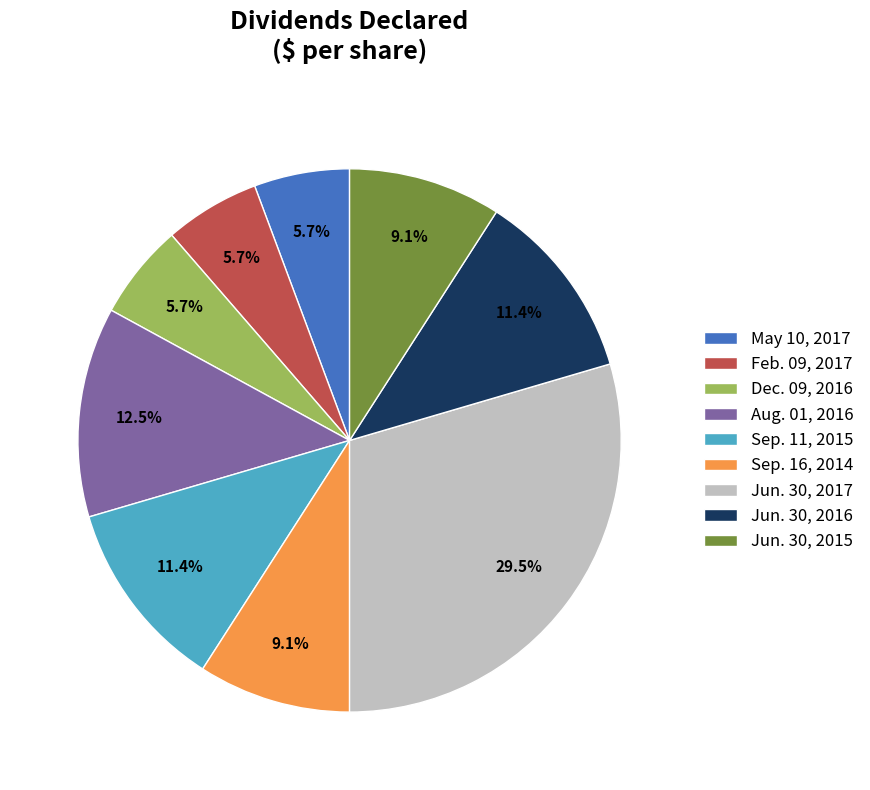

To the nearest percent, what is the difference between the Jun. 30, 2016 and Aug. 01, 2016 slice percentages?

1%